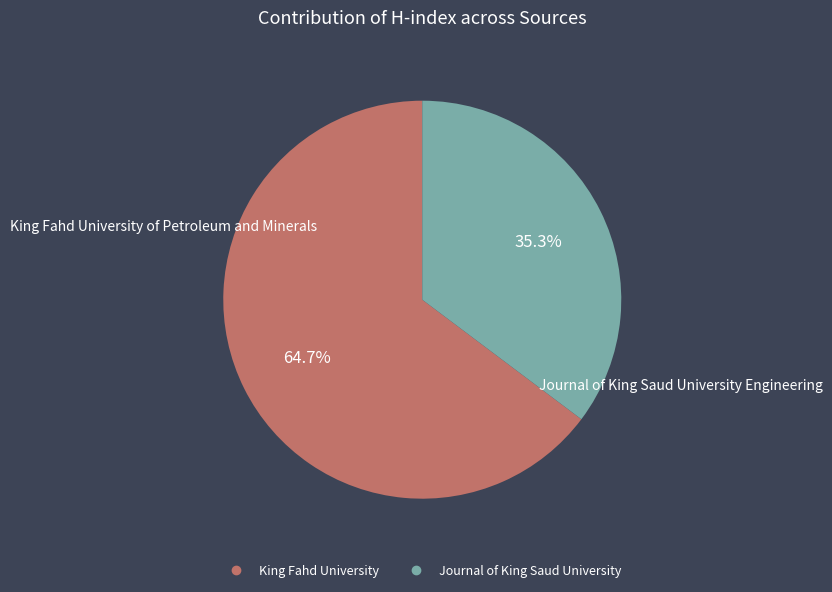

Is there any slice that represents more than half of the pie?

Yes